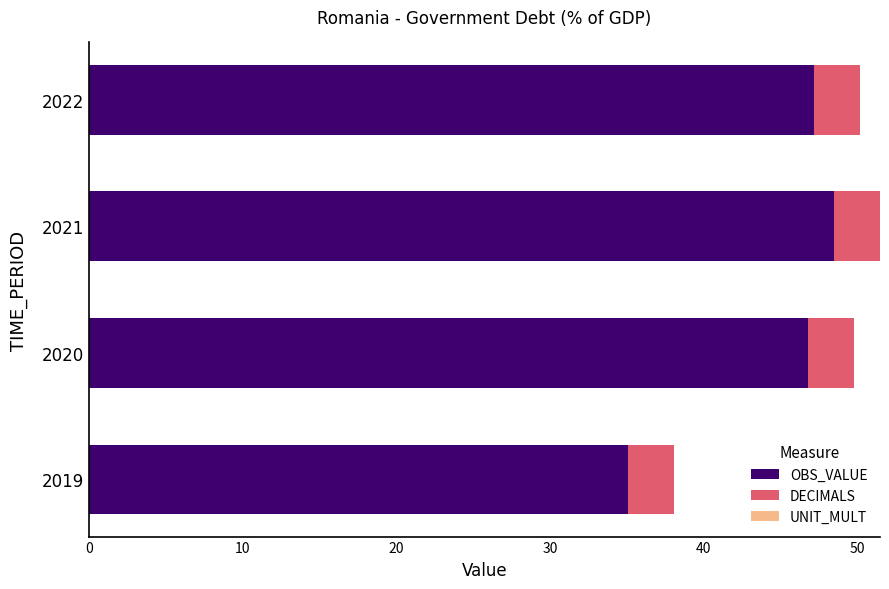

What is the total value across all series at 2021?

51.5